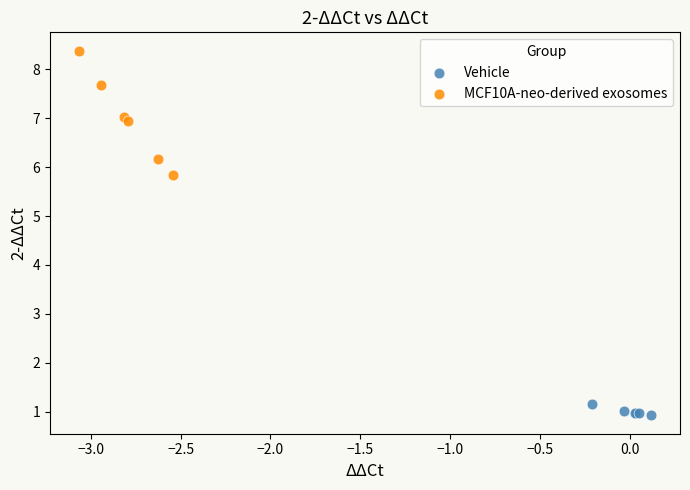

Which series contains the lowest Y value?

Vehicle